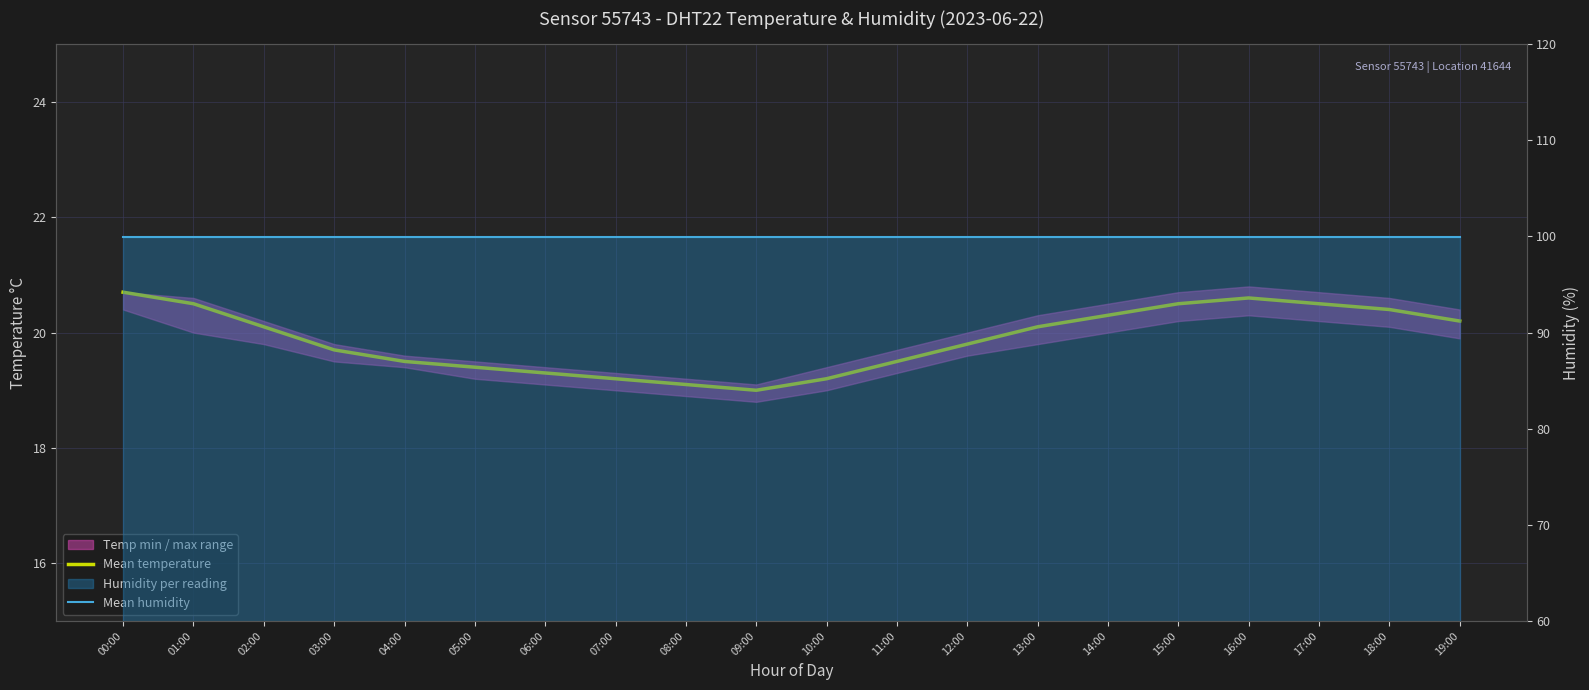

What is the label of the 8th point from the left?

07:00